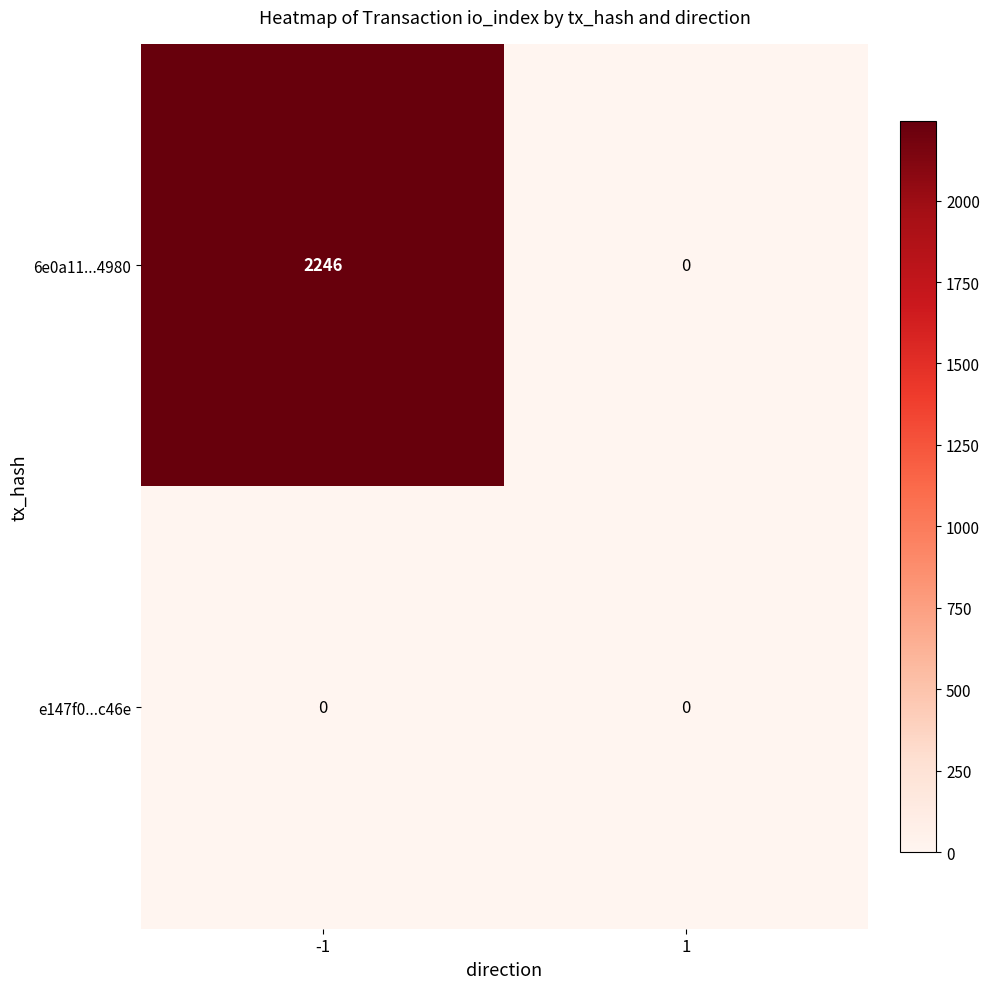

At -1, list the series in order from largest to smallest.

6e0a11...4980, e147f0...c46e